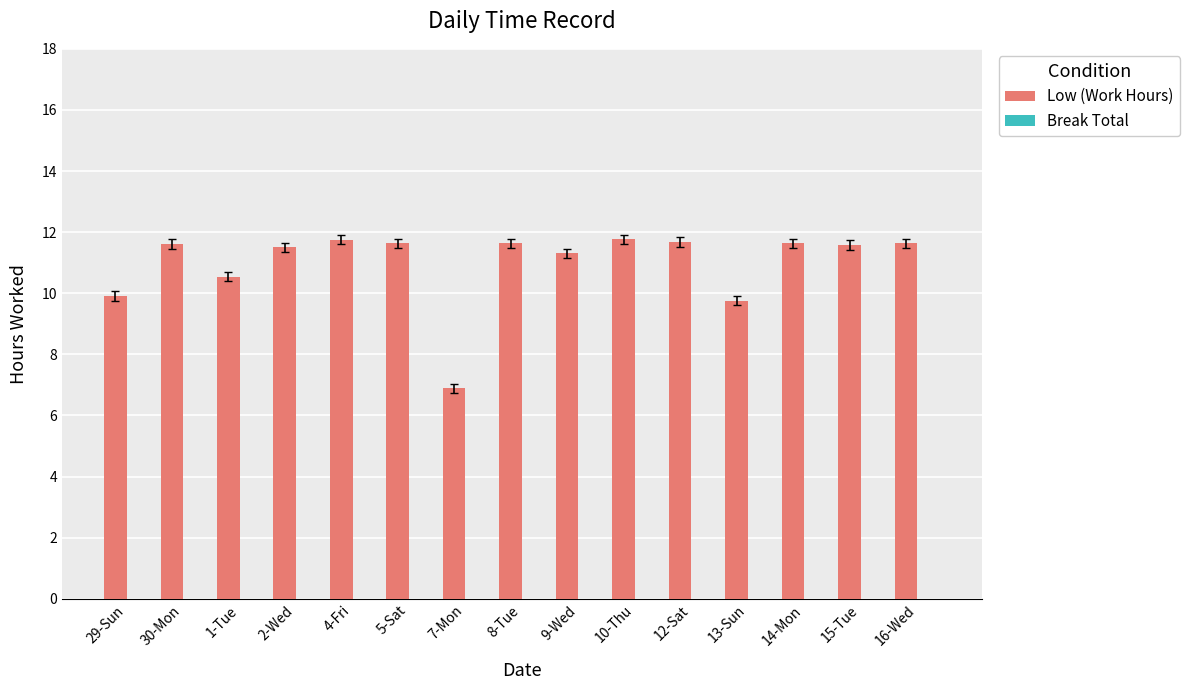

What is the label of the 6th bar from the right?

10-Thu